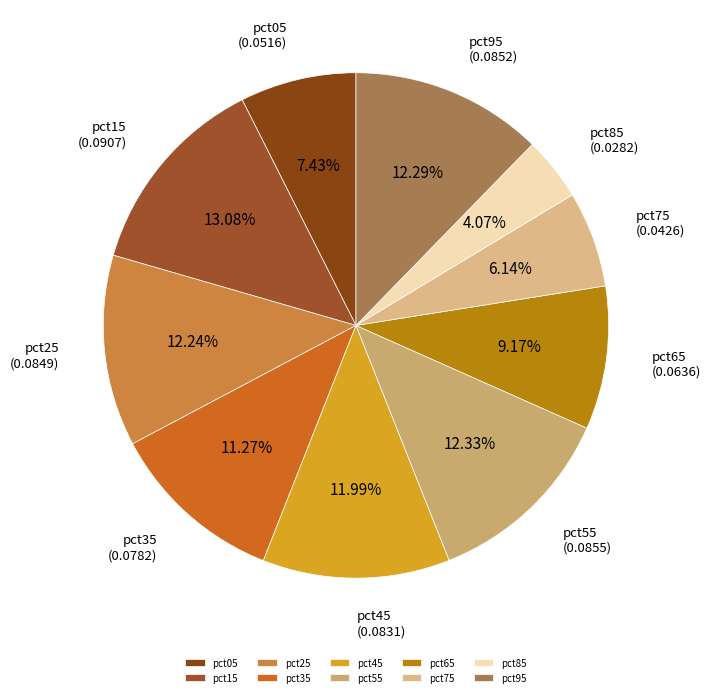

True or false: pct95 accounts for 12% of the total.

True